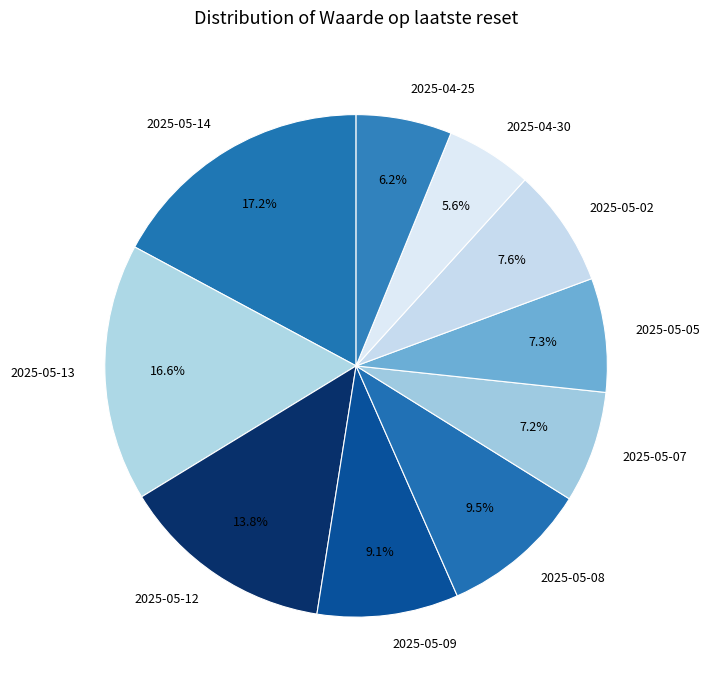

Between 2025-05-08 and 2025-04-30, which is larger?

2025-05-08